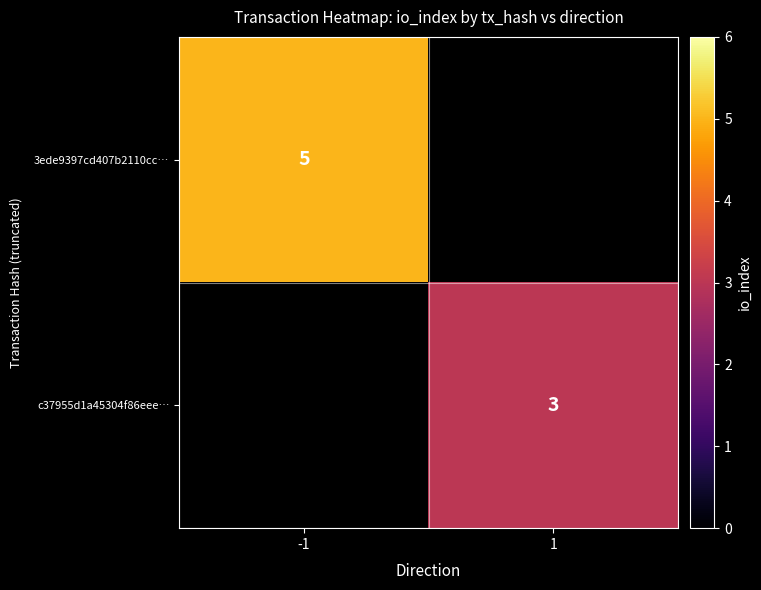

The 3ede9397cd407b2110cc… series shows 5 at -1. True or false?

True